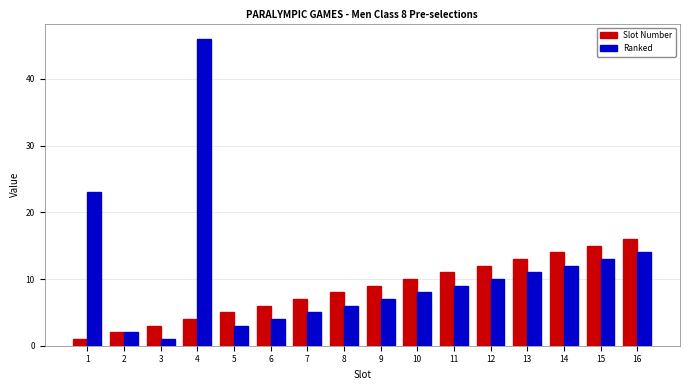

Which category has the highest value in the Ranked series?

4